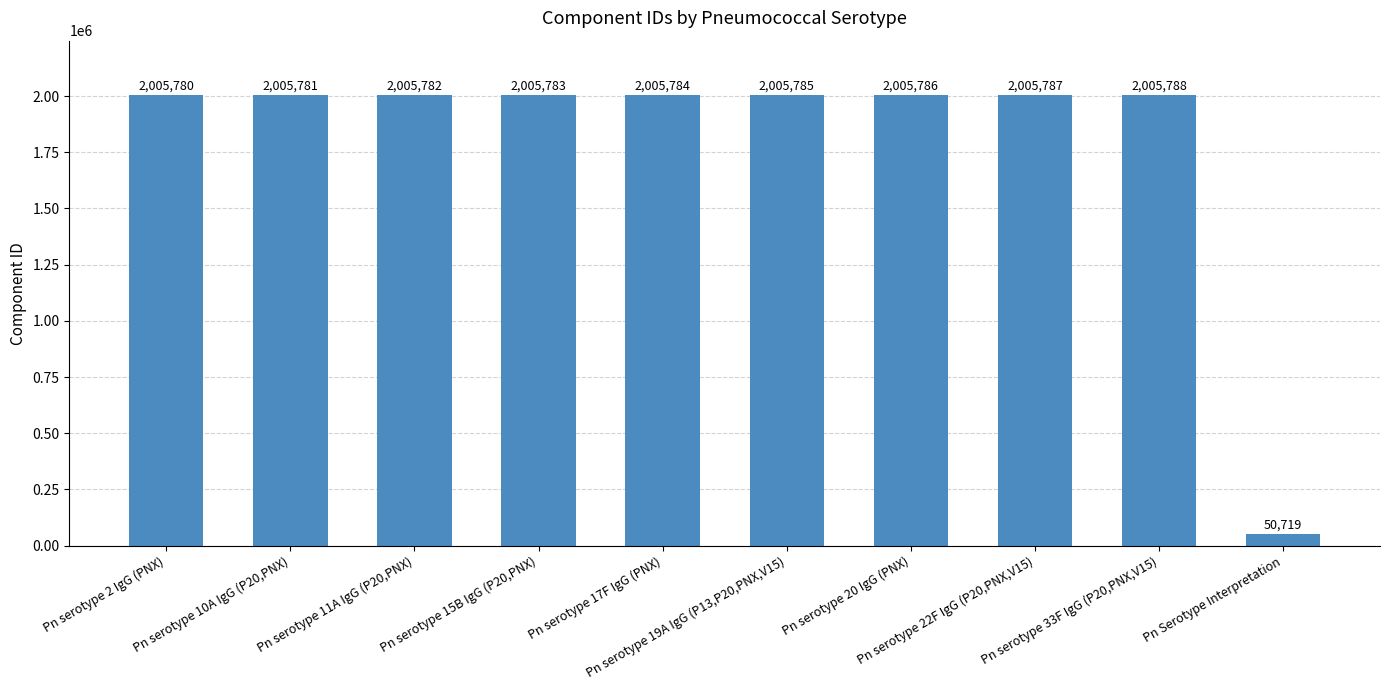

What is the difference between the maximum and minimum values?

1955069